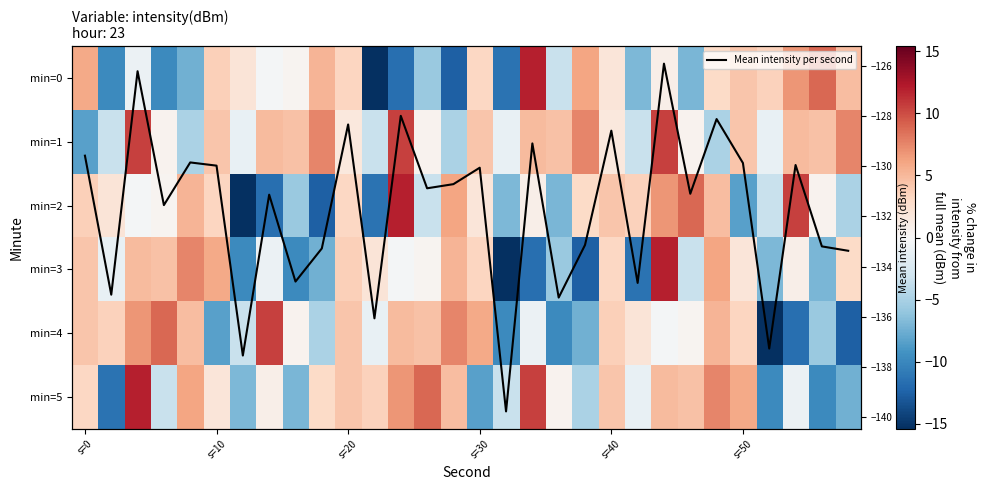

At which label does min=4 first exceed 1?

s=0